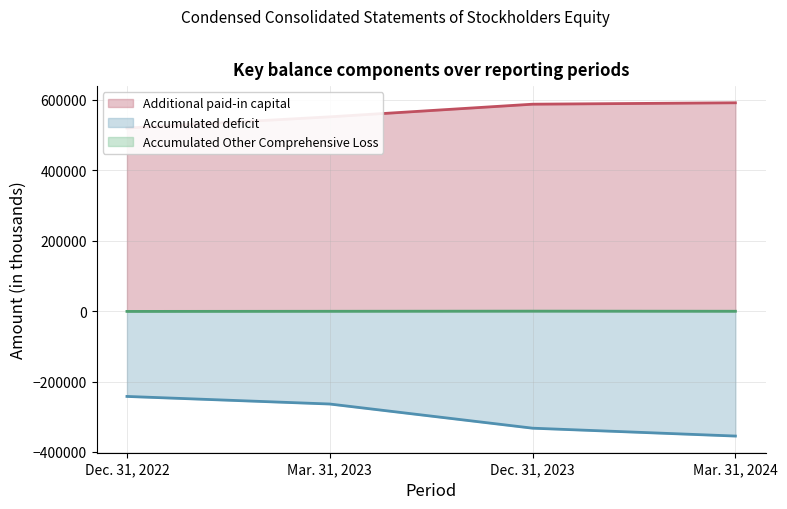

What position from the left is Dec. 31, 2022?

1